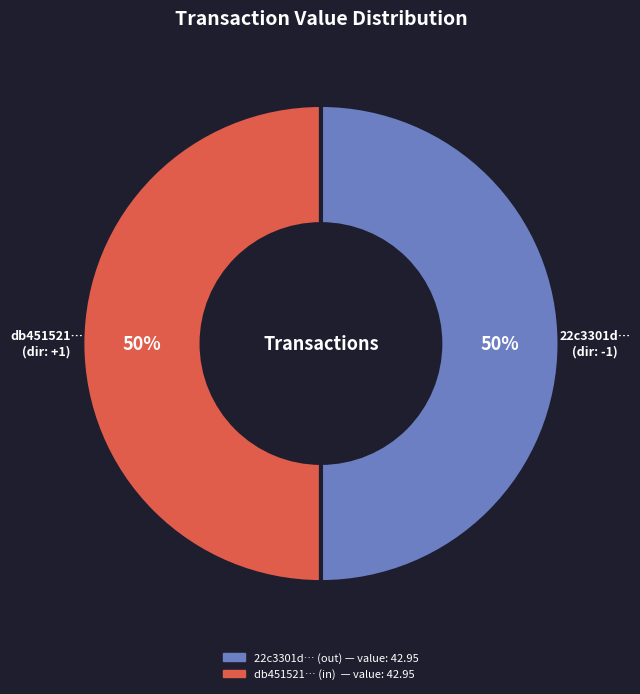

To the nearest percent, what is the average slice percentage?

50%